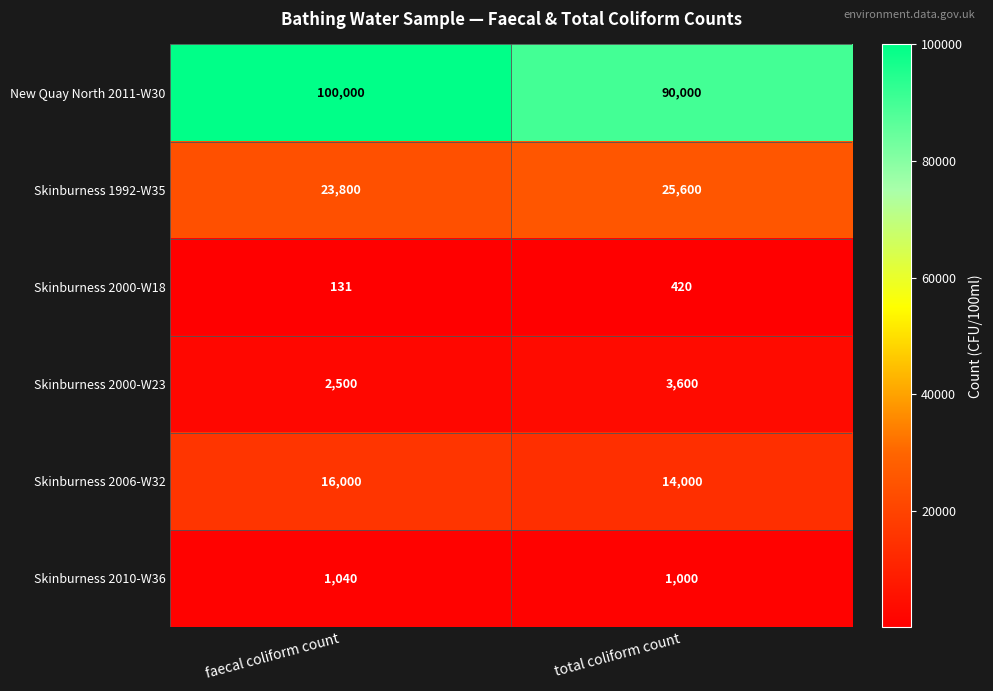

What is the approximate value of New Quay North 2011-W30 at faecal coliform count, to the nearest 50?

100000